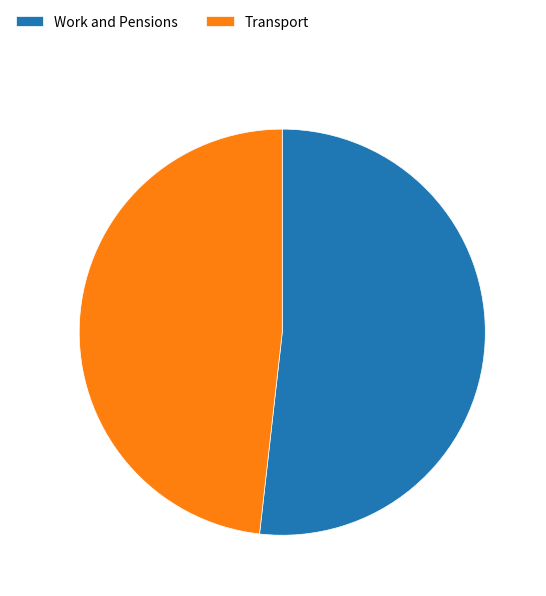

Is Transport the majority of the pie?

No